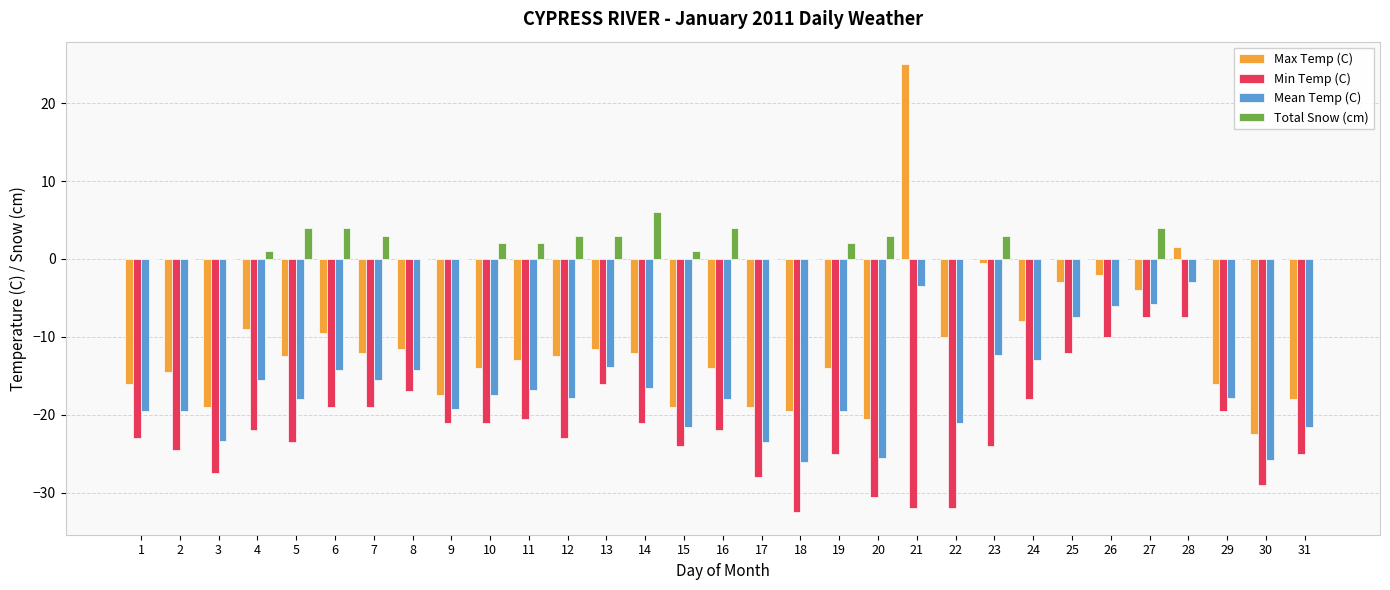

Which label corresponds to the largest value in the chart?

21